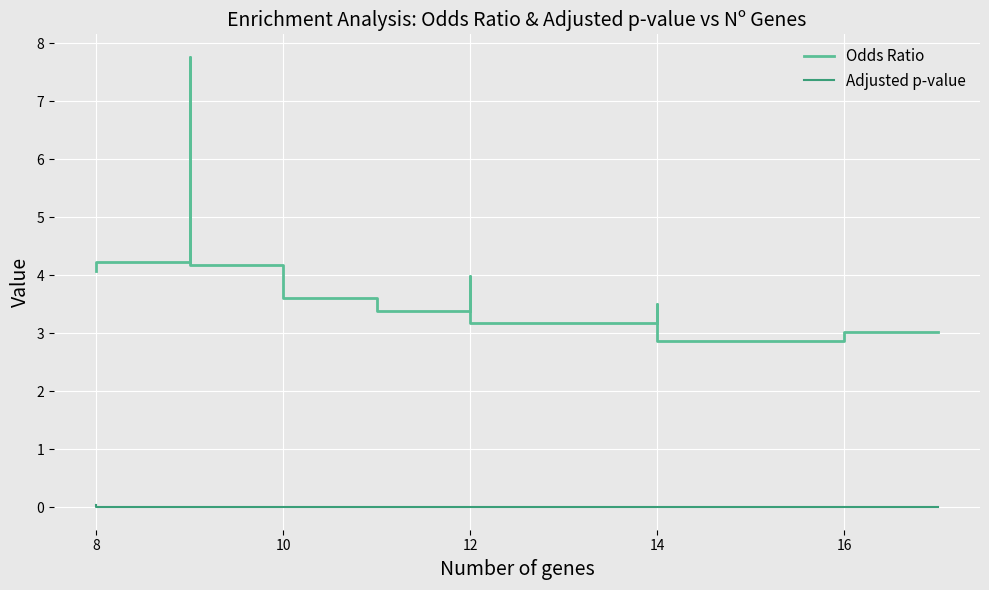

What is the difference between the highest and lowest values at 9?

4.2